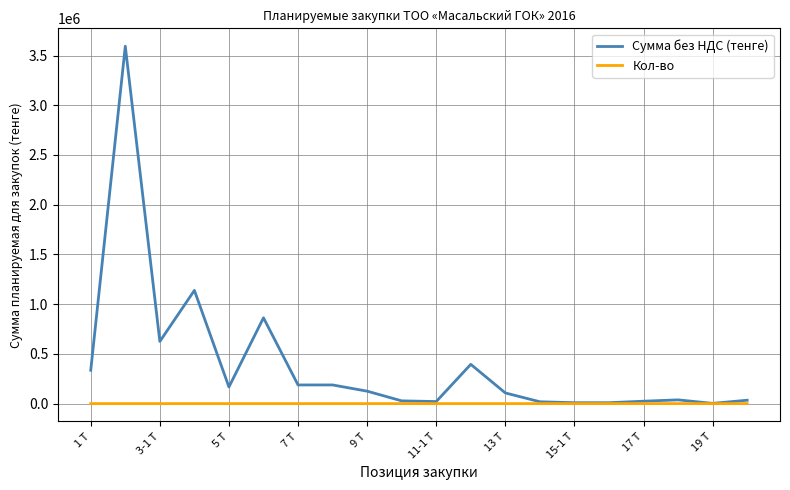

Which series has the widest spread of values?

Сумма без НДС (тенге)